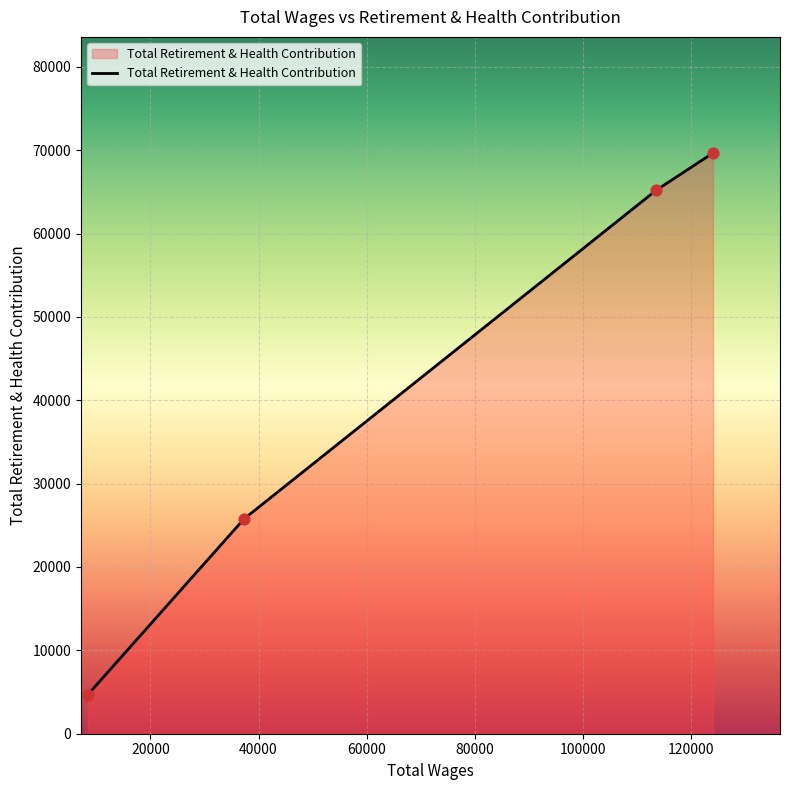

What is the minimum value shown in the chart?

4683